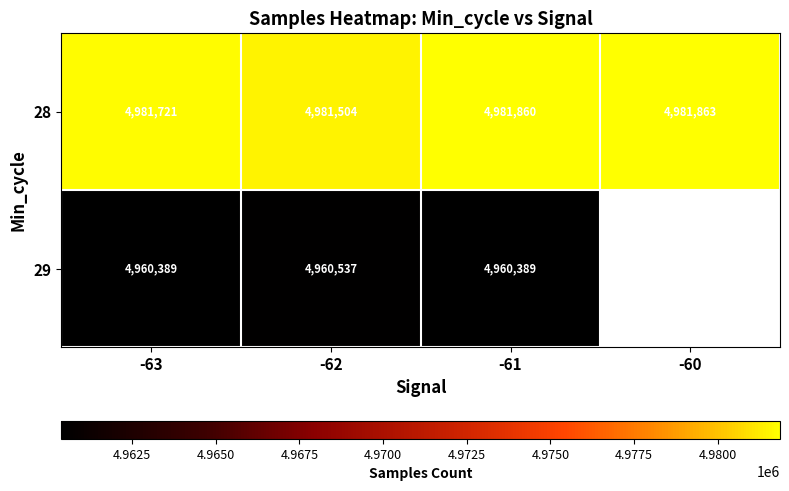

What is the total value across all series at -61?

9942249